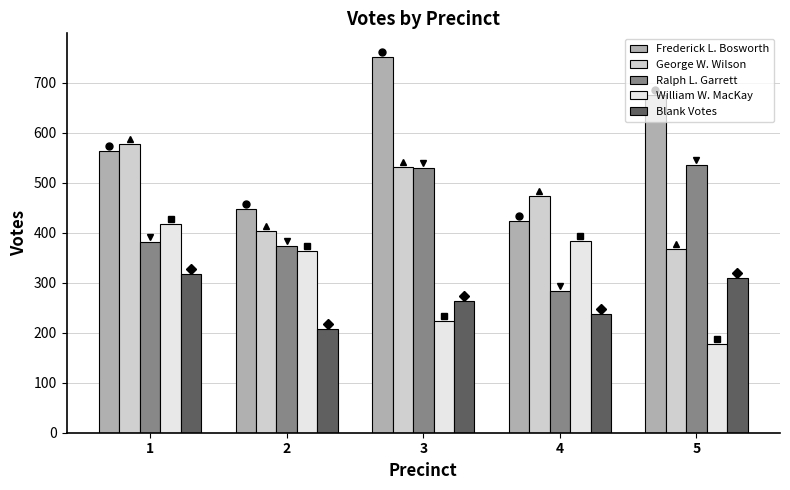

Are the bars horizontal?

No